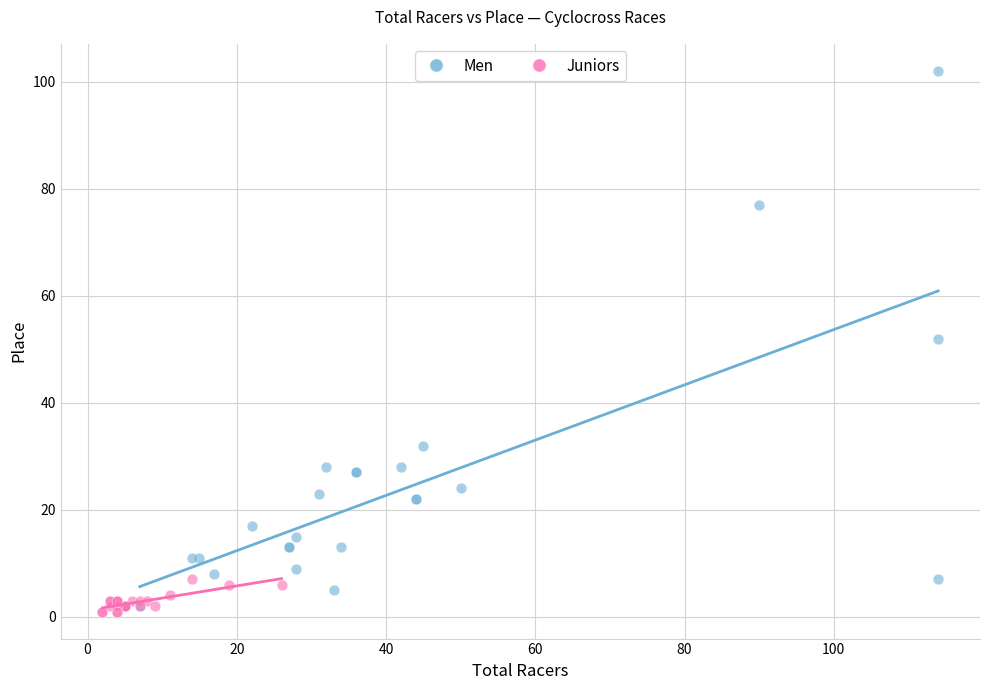

Which series has the largest Y range (max minus min)?

Men